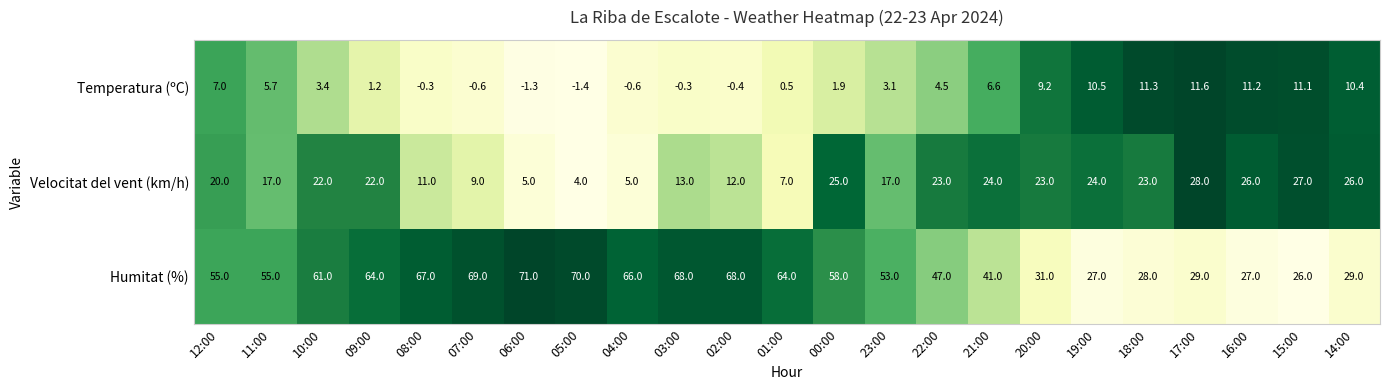

Rank the series by their average value, from highest to lowest.

Humitat (%), Velocitat del vent (km/h), Temperatura (ºC)